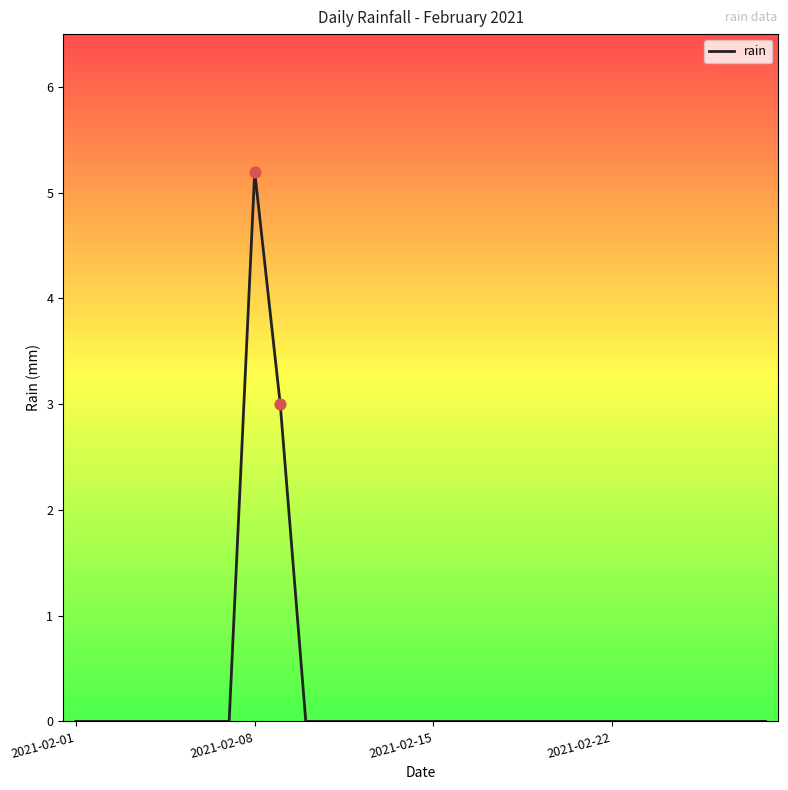

What is the greatest value displayed?

5.2